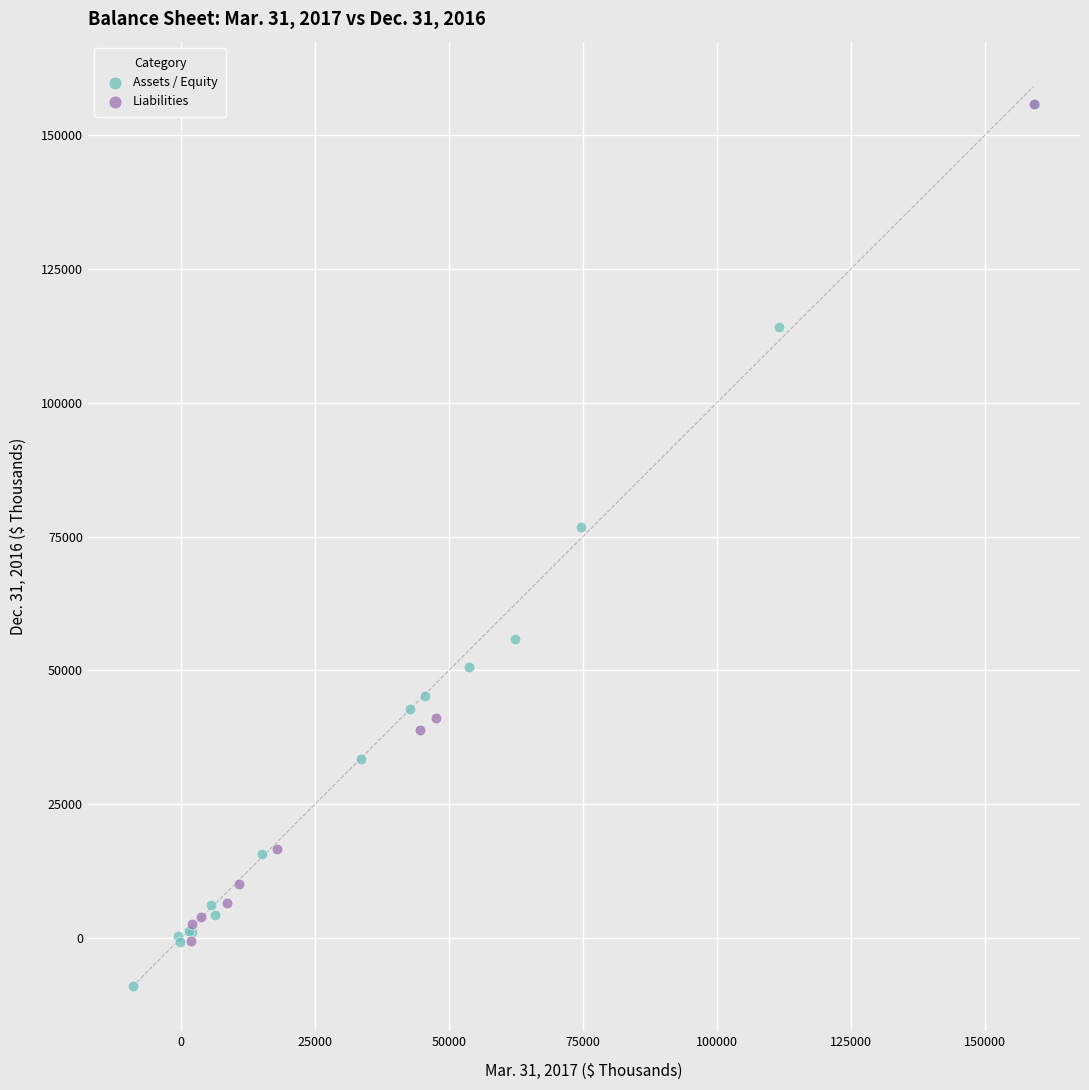

Which series contains the lowest Y value?

Assets / Equity